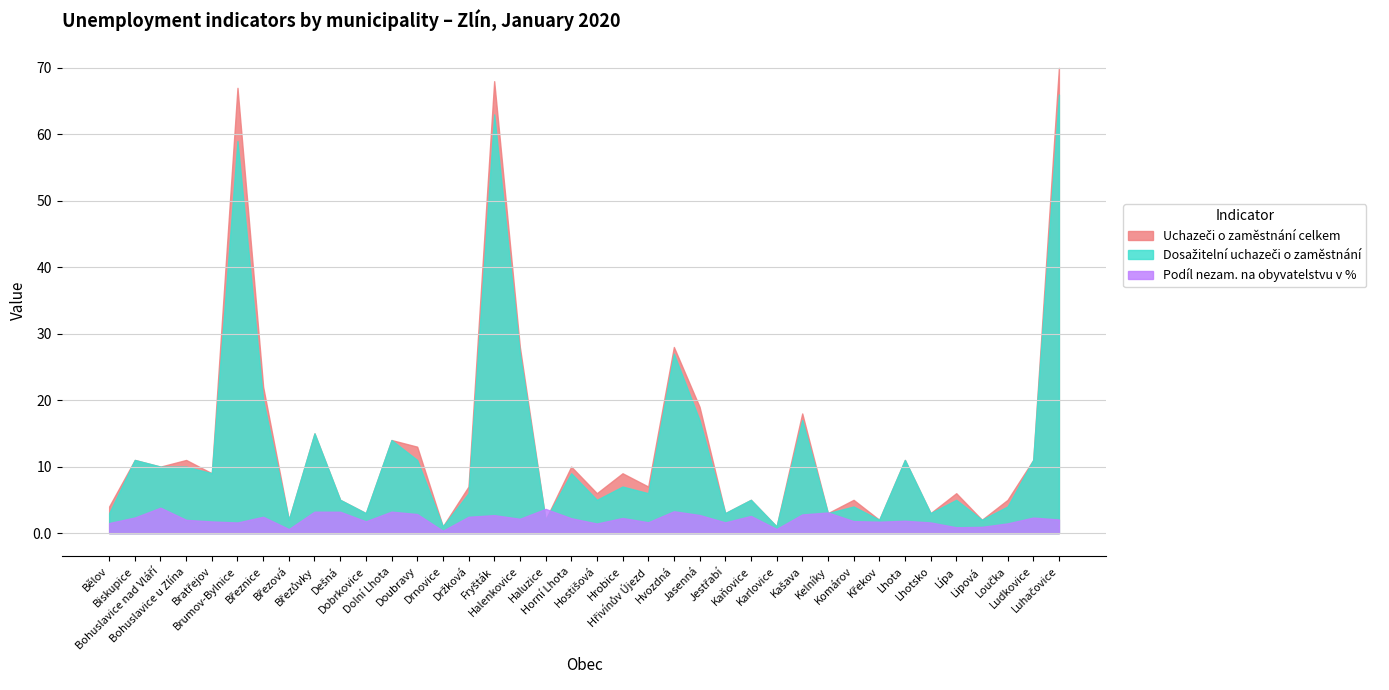

Does the chart have visible grid lines?

Yes